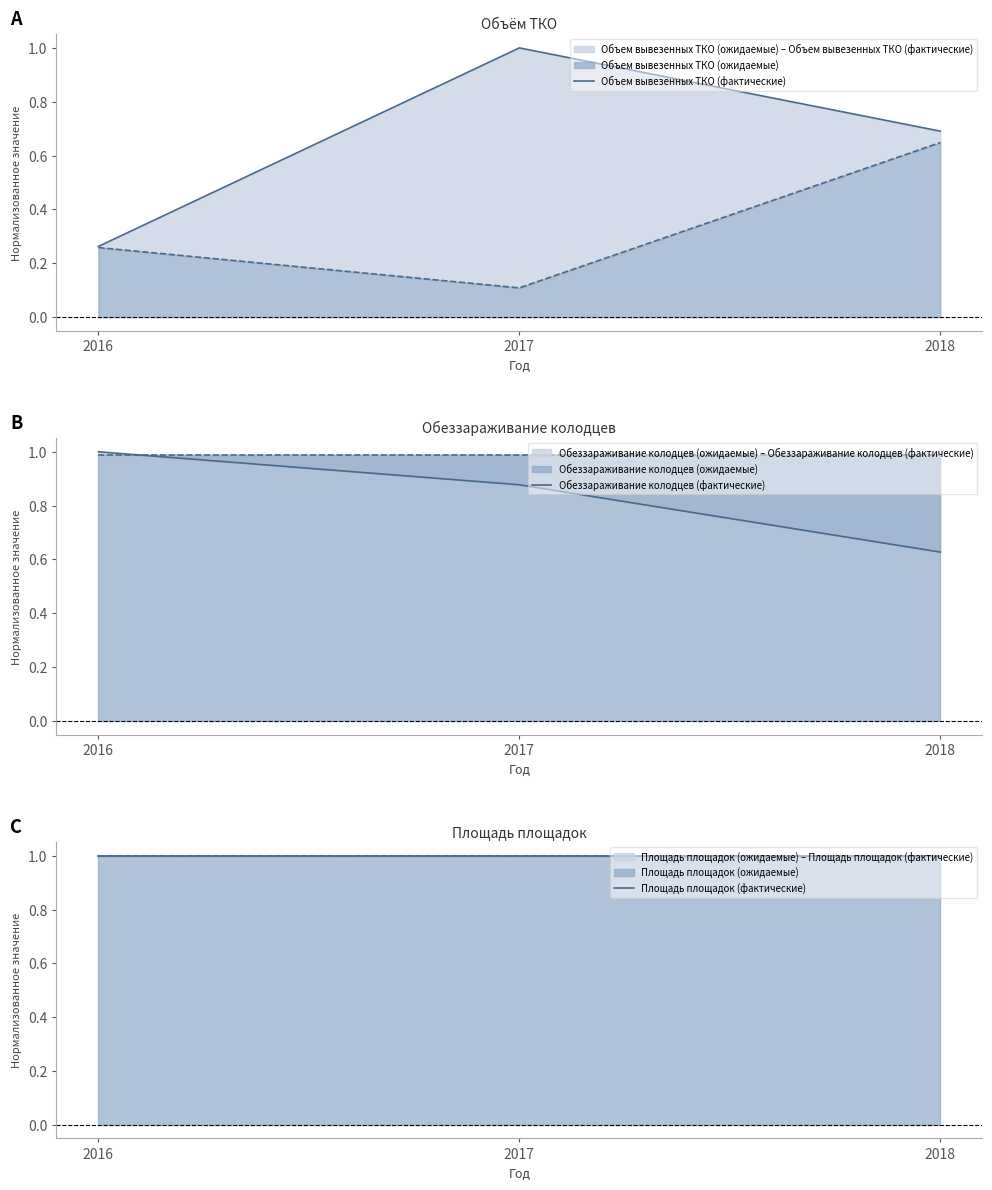

Which series has the largest total across all categories?

Площадь площадок (фактические)